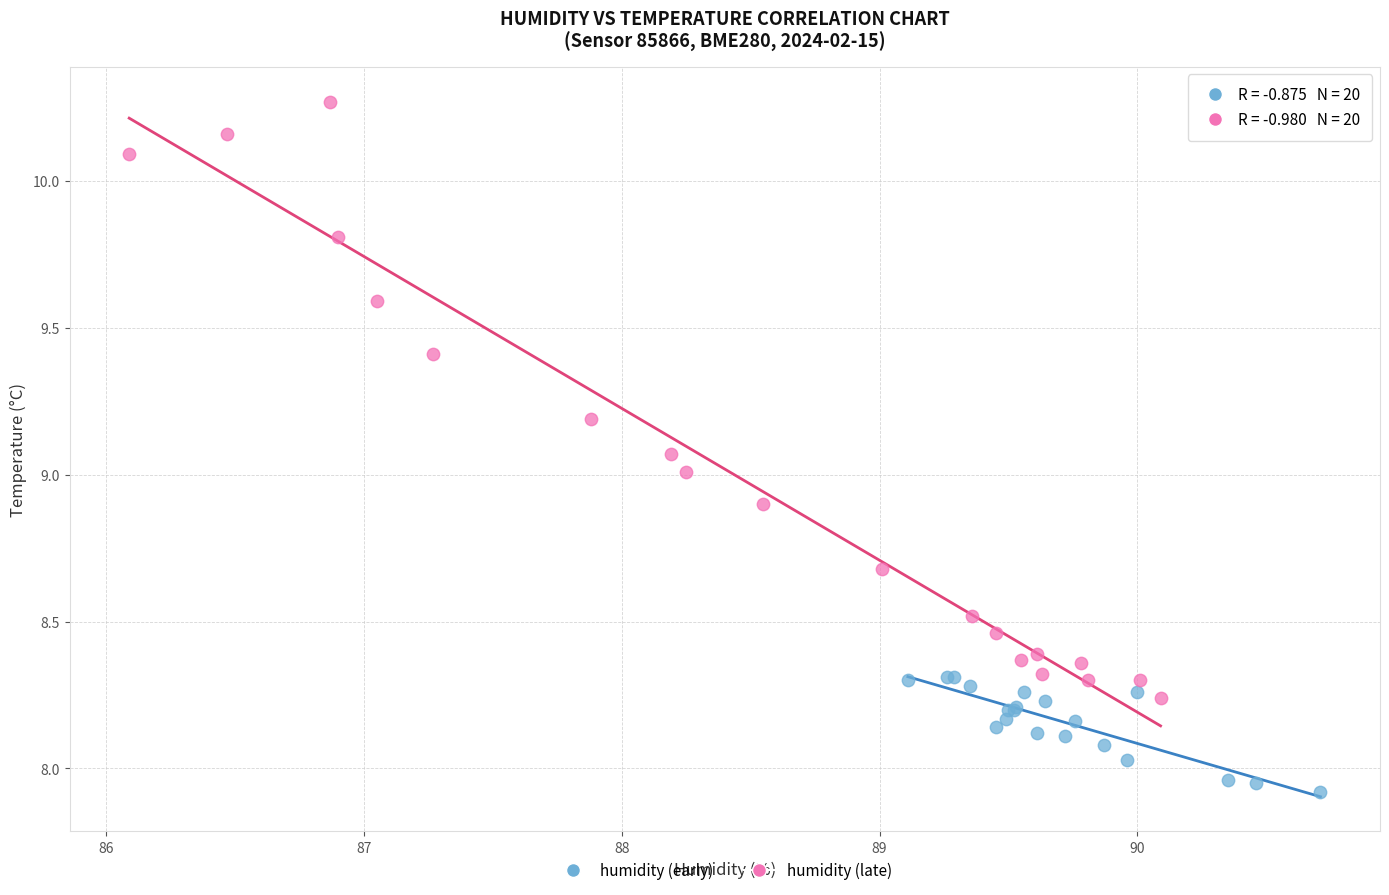

Which series reaches the maximum Y coordinate?

humidity (late)